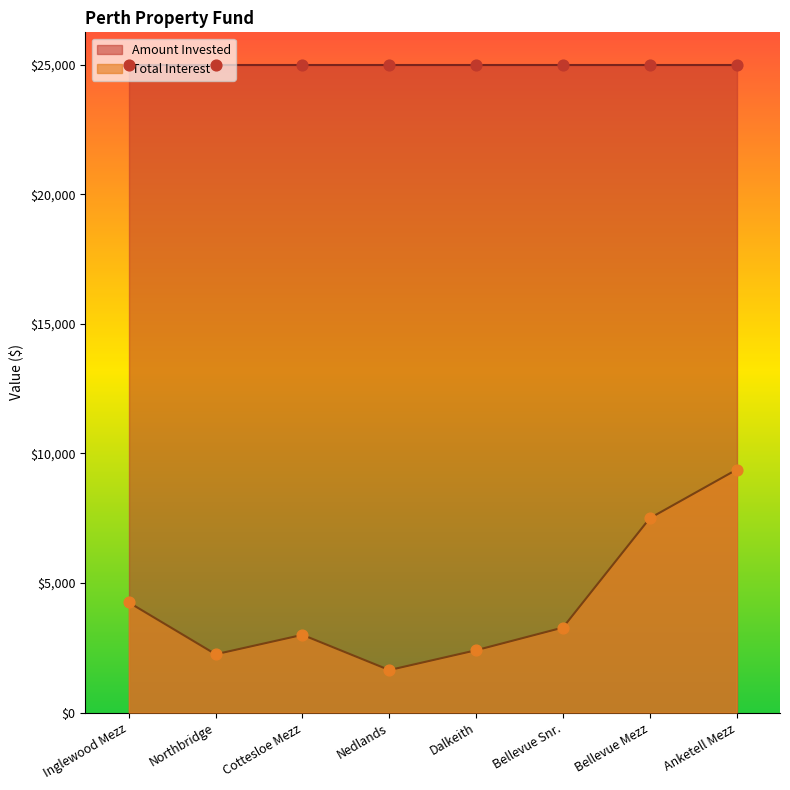

Approximately how many times larger is the value at Bellevue Snr. compared to Northbridge?

1.5